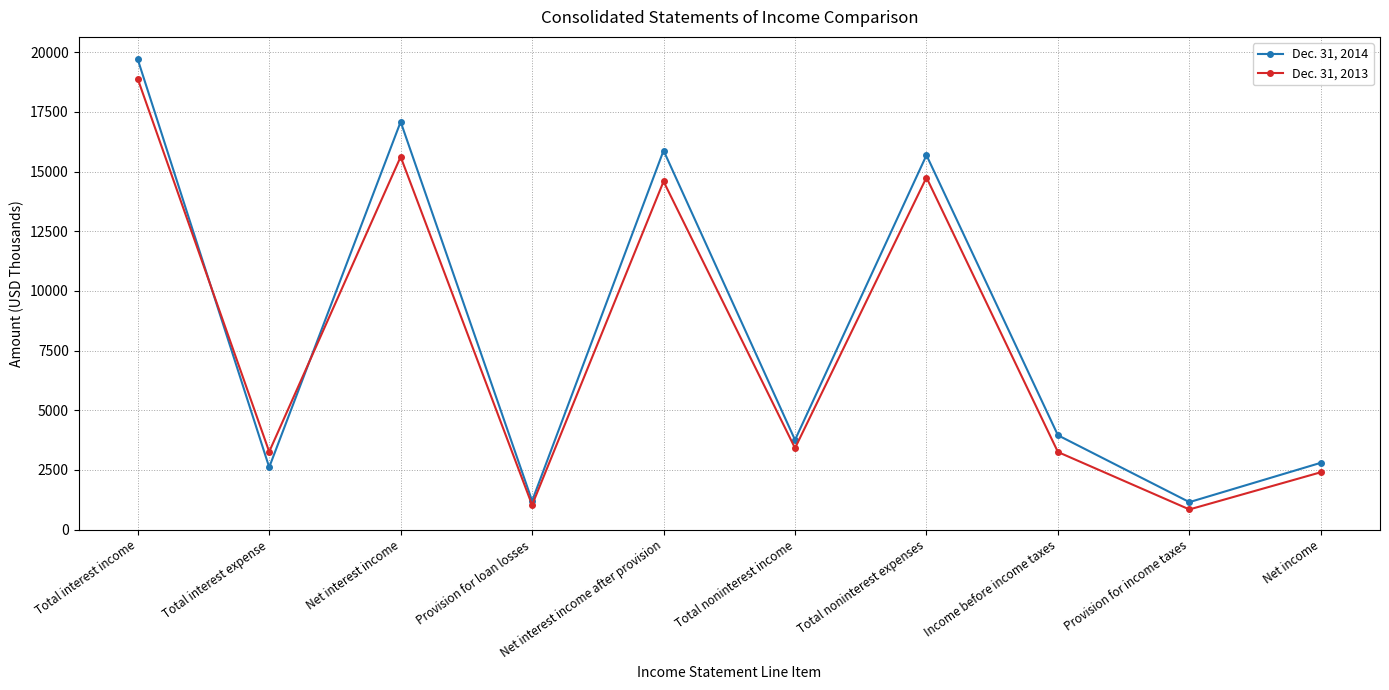

How many values in the Dec. 31, 2013 series are below 3416?

5